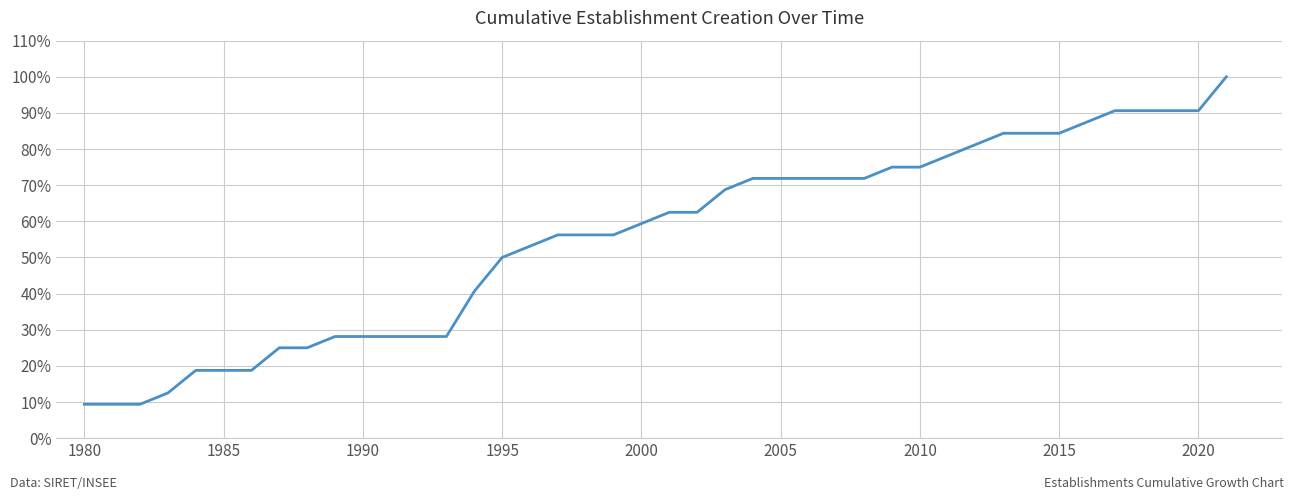

What is the difference between the maximum and minimum values?

90.6